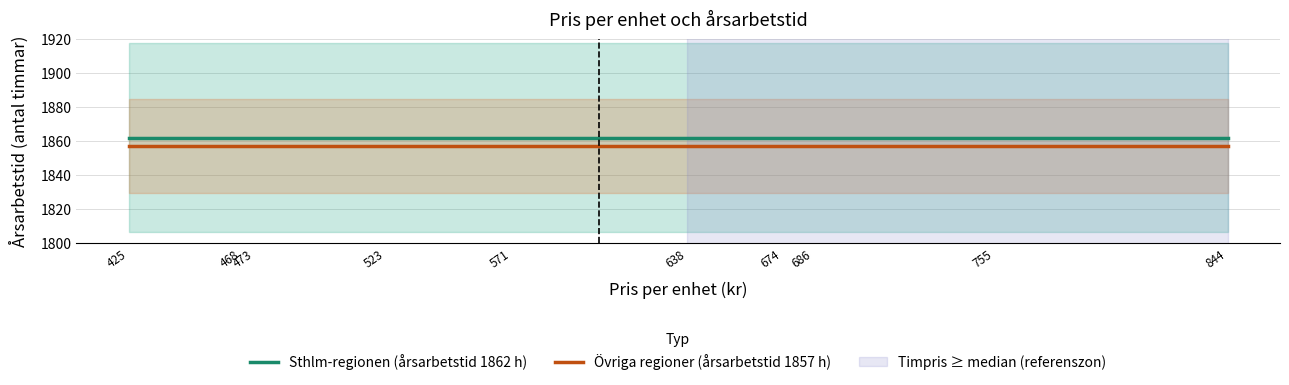

Is it true that Övriga regioner (årsarbetstid 1857 h) equals 3119 at 674?

False